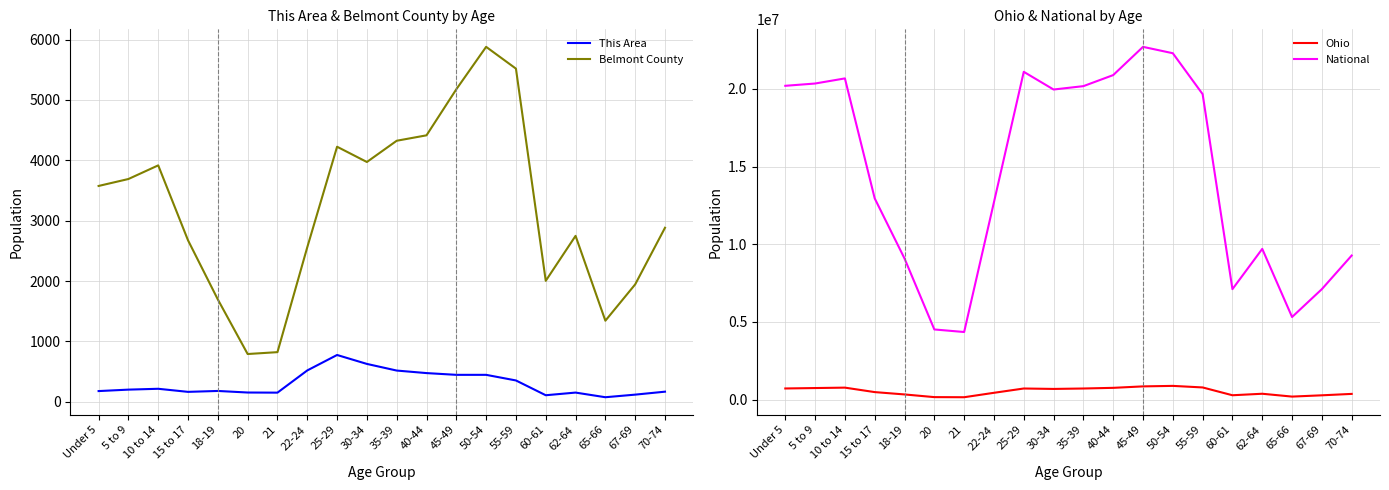

Reading left to right, extract all data points from this chart.

This Area: 176	200	214	163	178	152	150	518	774	626	516	474	445	445	352	107	151	74	117	166
Belmont County: 3575	3690	3916	2674	1694	790	821	2559	4225	3972	4324	4414	5177	5880	5519	2003	2748	1342	1944	2882
Ohio: 720856	747889	774699	487307	336375	163986	157045	442085	718630	691329	718462	761369	855134	887057	786857	284403	381006	198333	280531	371370
National: 20201362	20348657	20677194	12954254	9086089	4519129	4354294	12712576	21101849	19962099	20179642	20890964	22708591	22298125	19664805	7113727	9704197	5319902	7115361	9278166